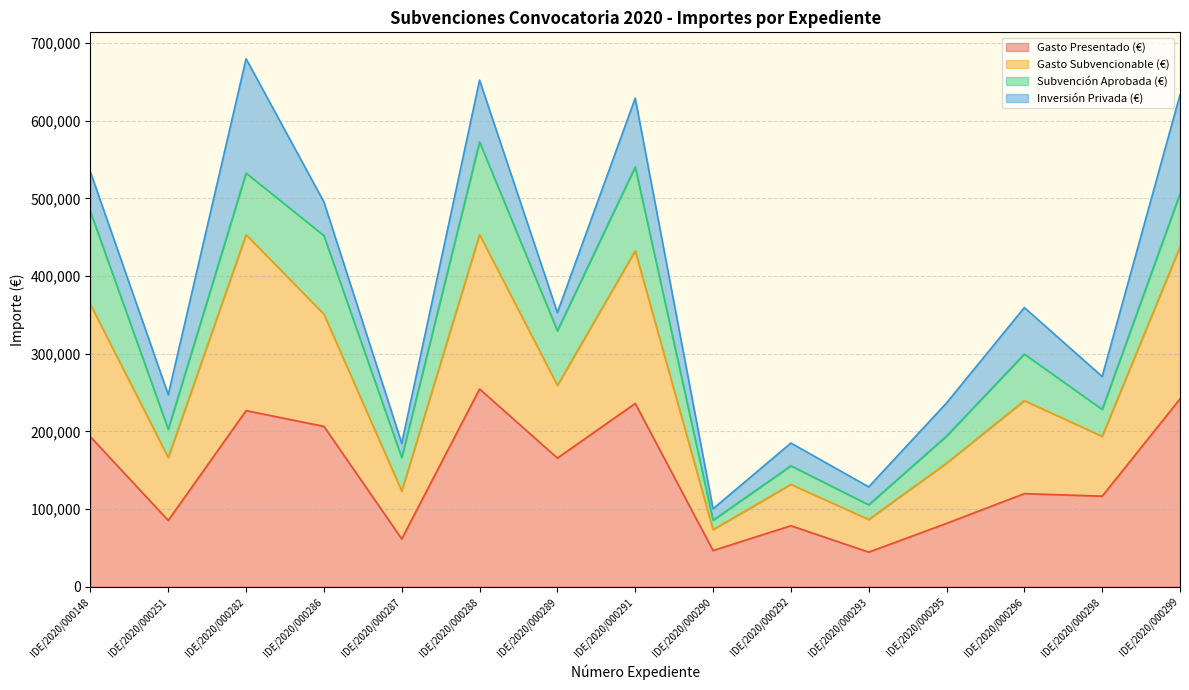

What is the total value across all series at IDE/2020/000148?

533980.4